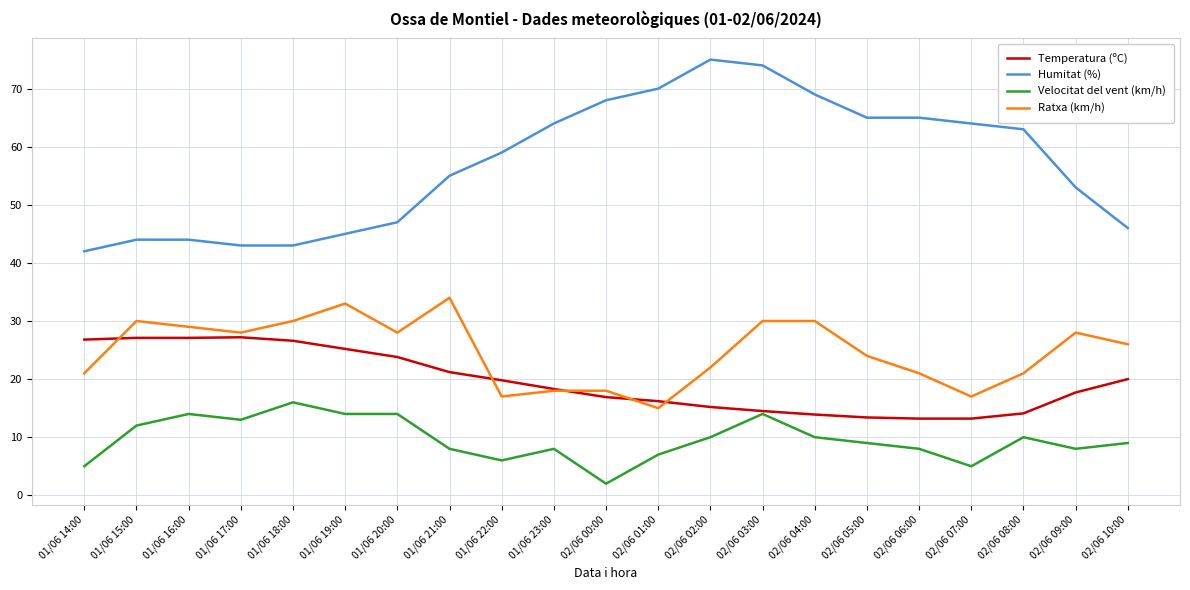

The value of Humitat (%) at 02/06 08:00 is 63.0. True or false?

True